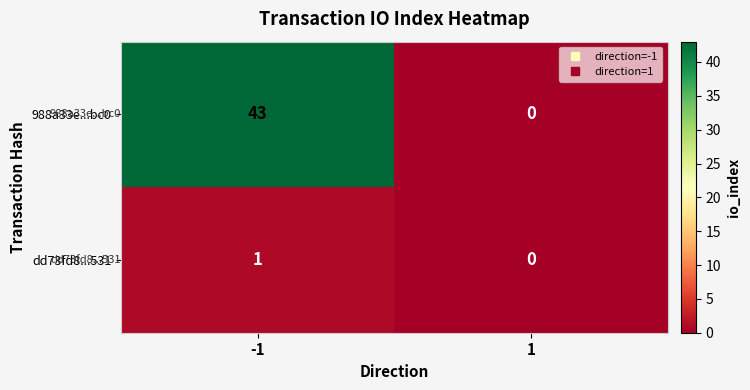

Count the number of data series in this chart.

2